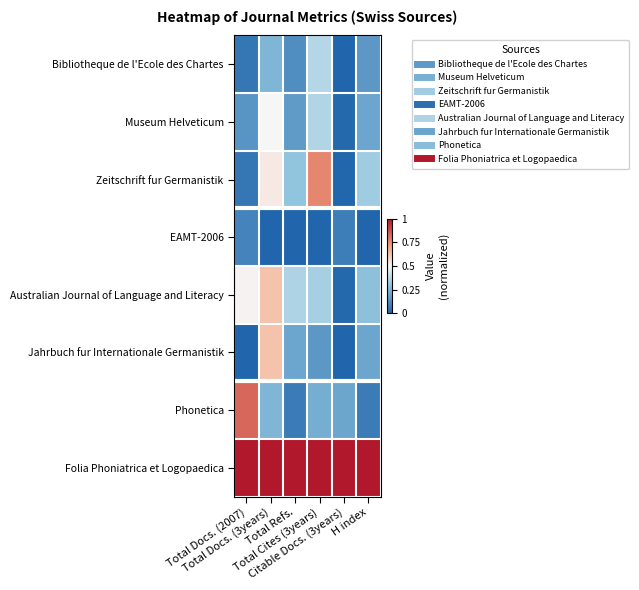

What is the greatest value displayed?

1.0